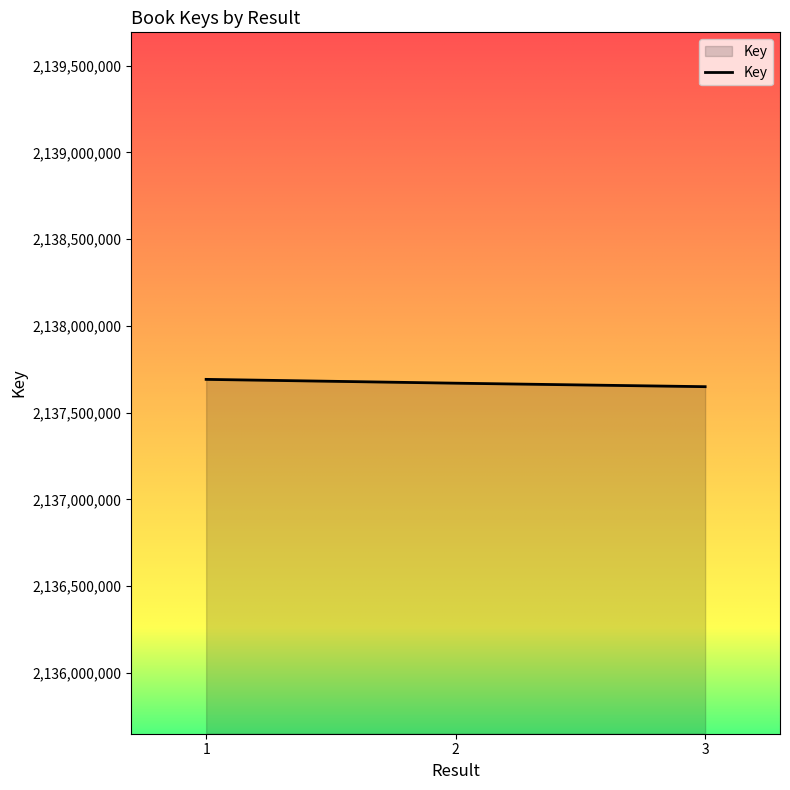

What is the average value?

2137670334